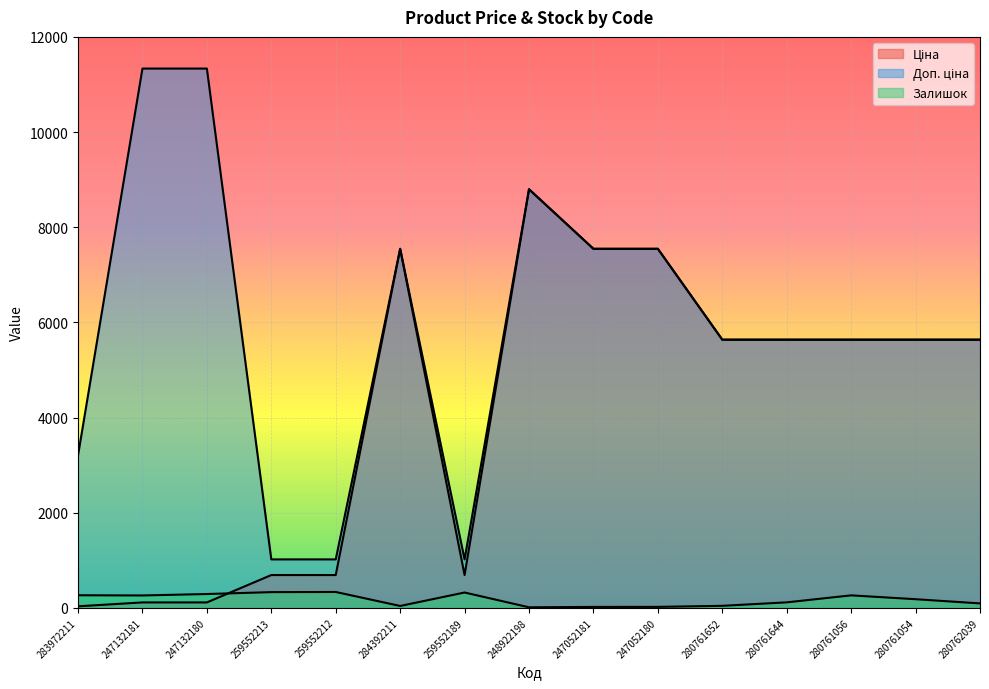

What is the value of the Залишок point at the 15th from the left?

93.0